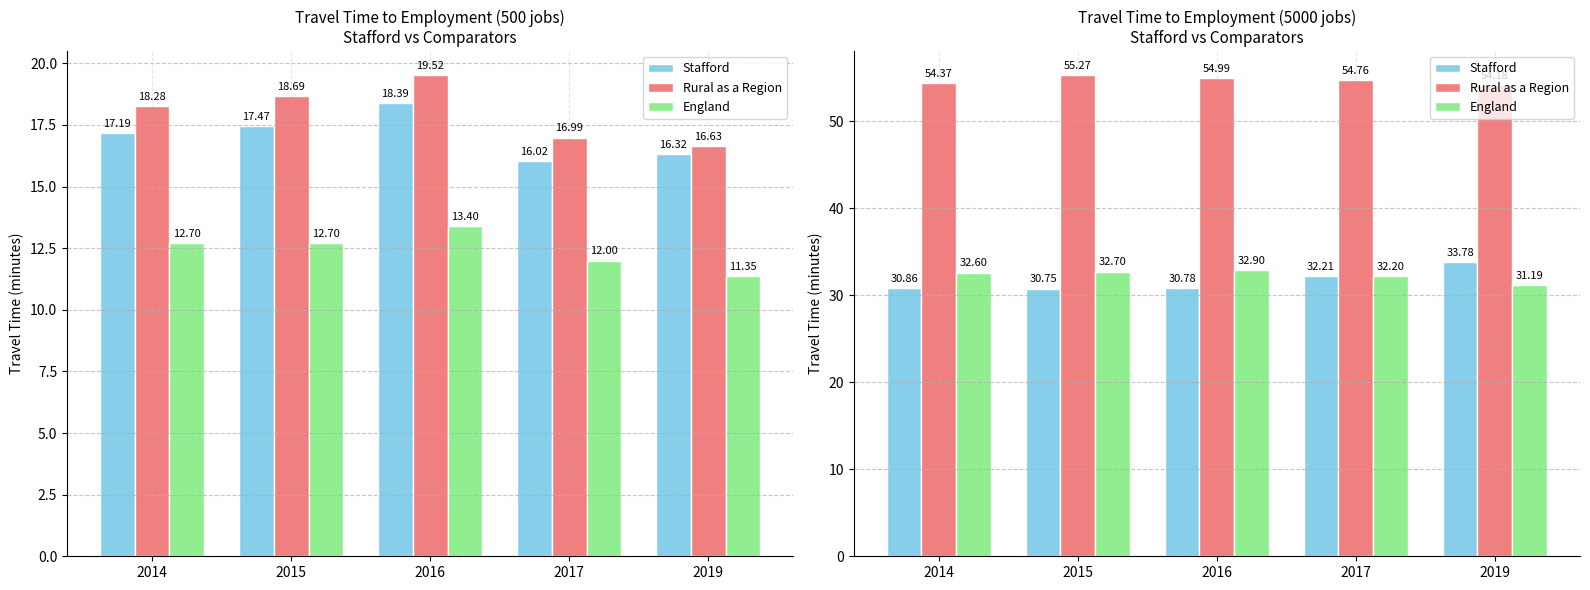

Reading right to left, what are all the values shown in this chart?

Stafford: 33.8	32.2	30.8	30.8	30.9
Rural as a Region: 54.2	54.8	55.0	55.3	54.4
England: 31.2	32.2	32.9	32.7	32.6